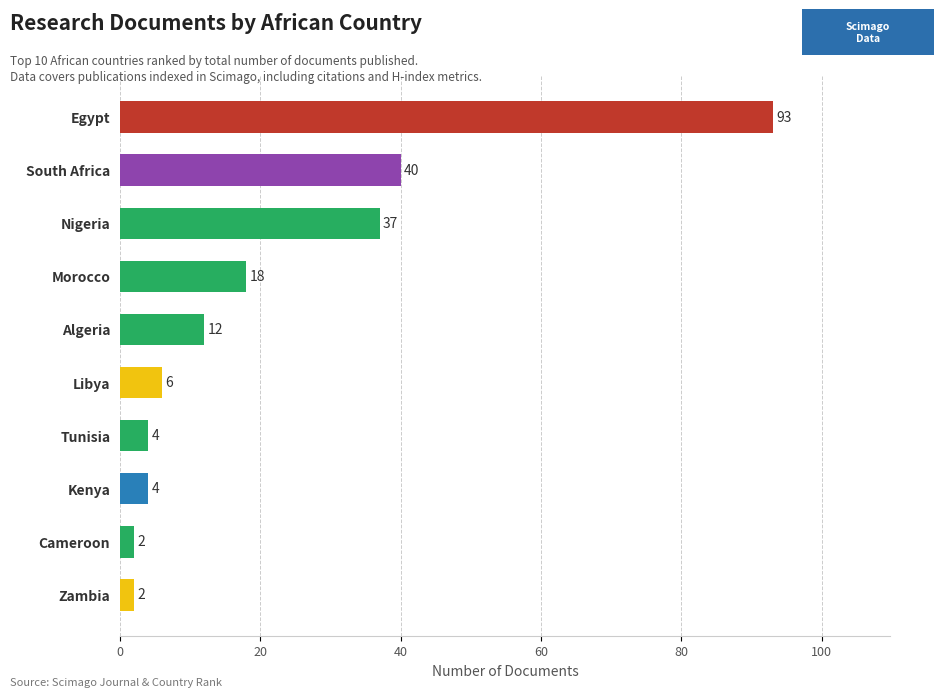

Between Egypt and Cameroon, which is larger?

Egypt